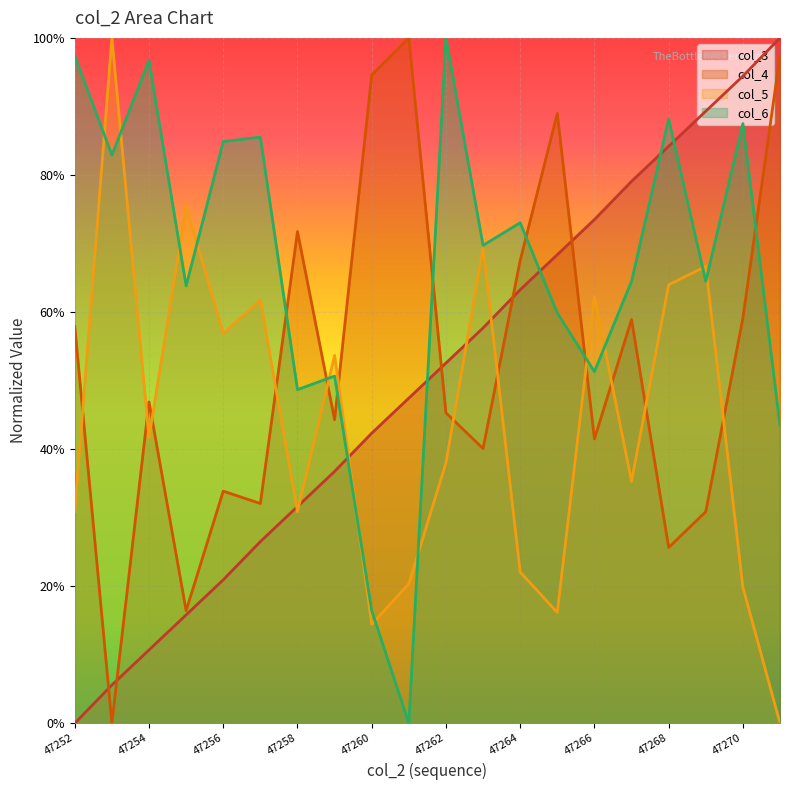

At 47254, list the series in order from largest to smallest.

col_6, col_4, col_5, col_3